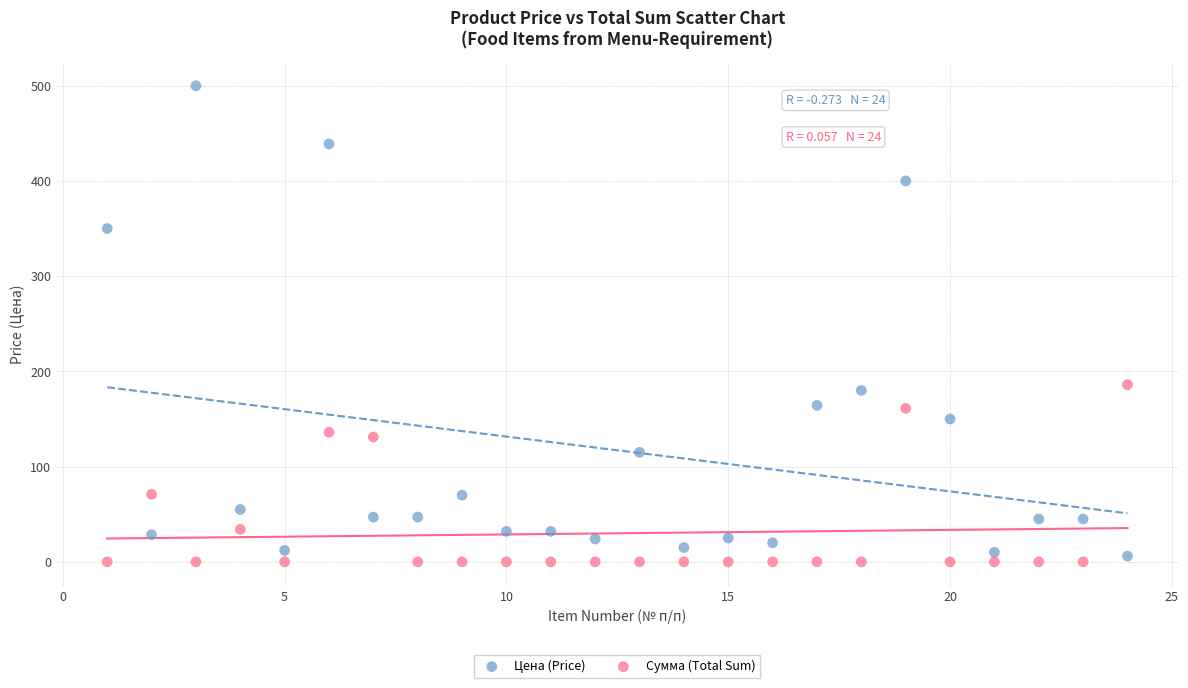

What are all the series names shown in the legend?

Цена (Price), Сумма (Total Sum)